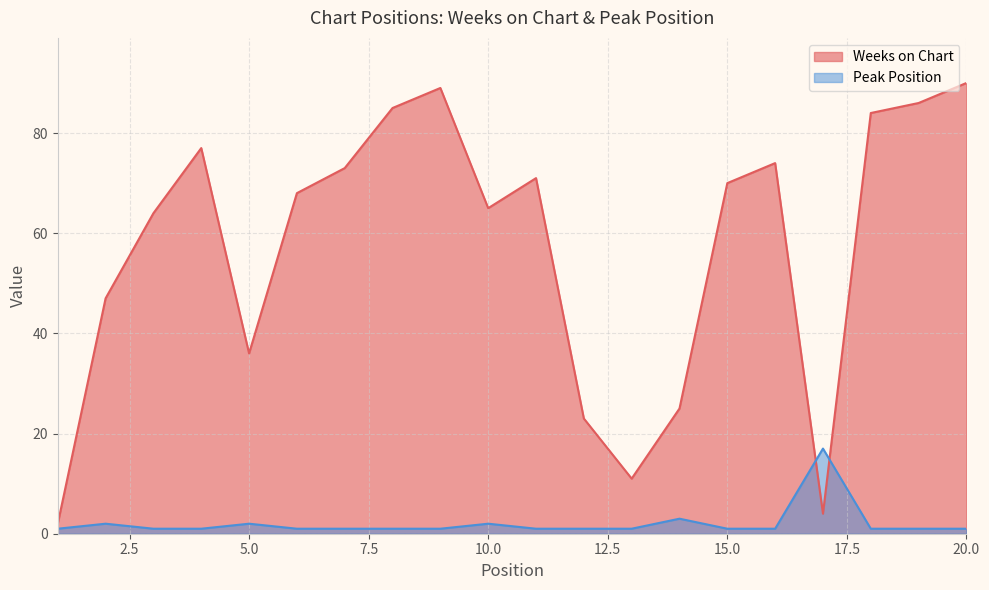

True or false: Peak Position and Weeks on Chart cross at least once.

True